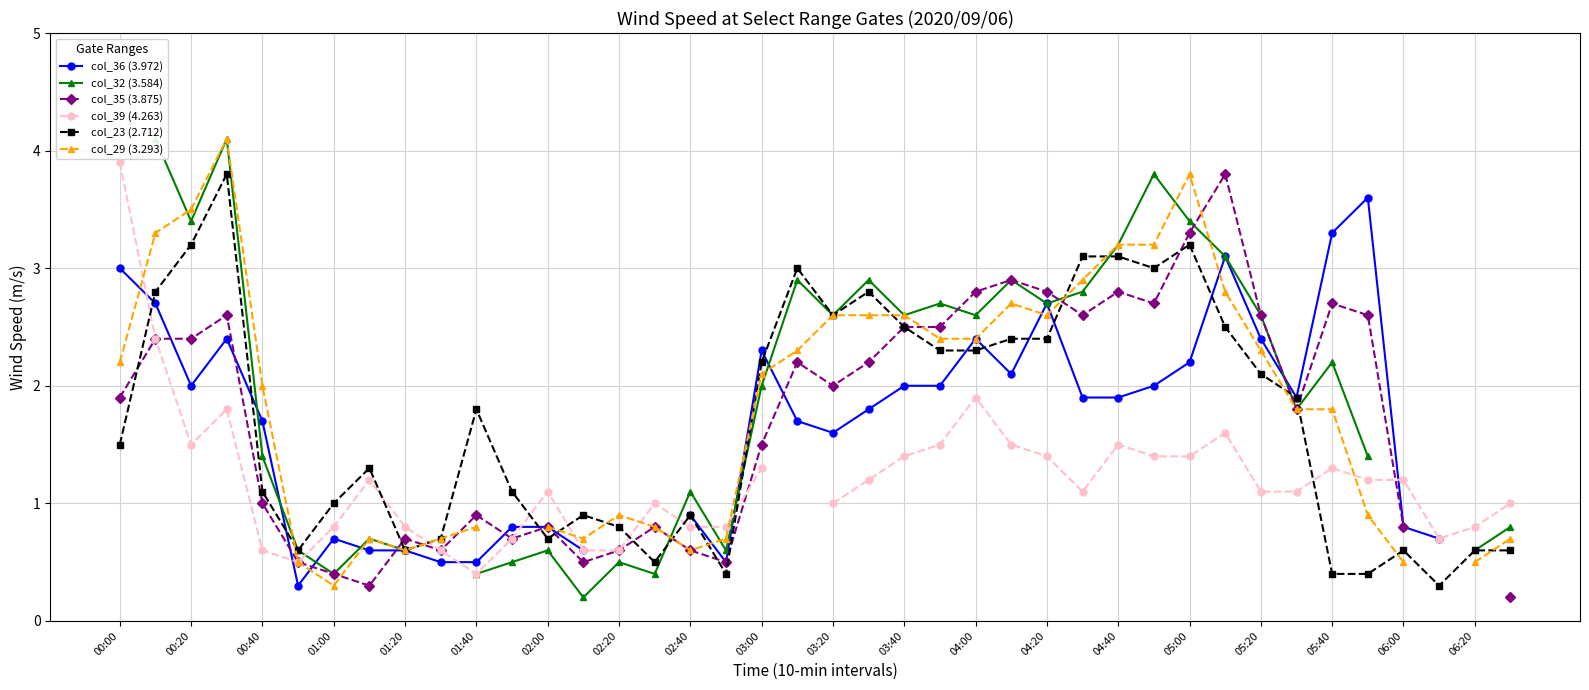

True or false: col_23 (2.712) has more than 0 interior local peaks.

True